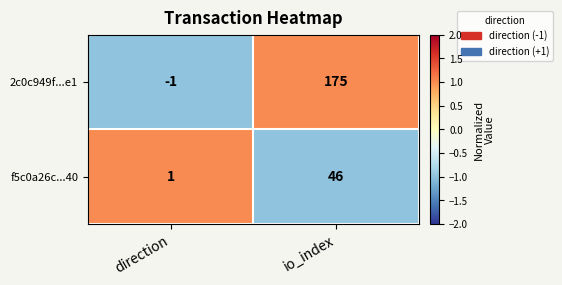

Rank the series at direction from highest to lowest value.

f5c0a26c...40, 2c0c949f...e1